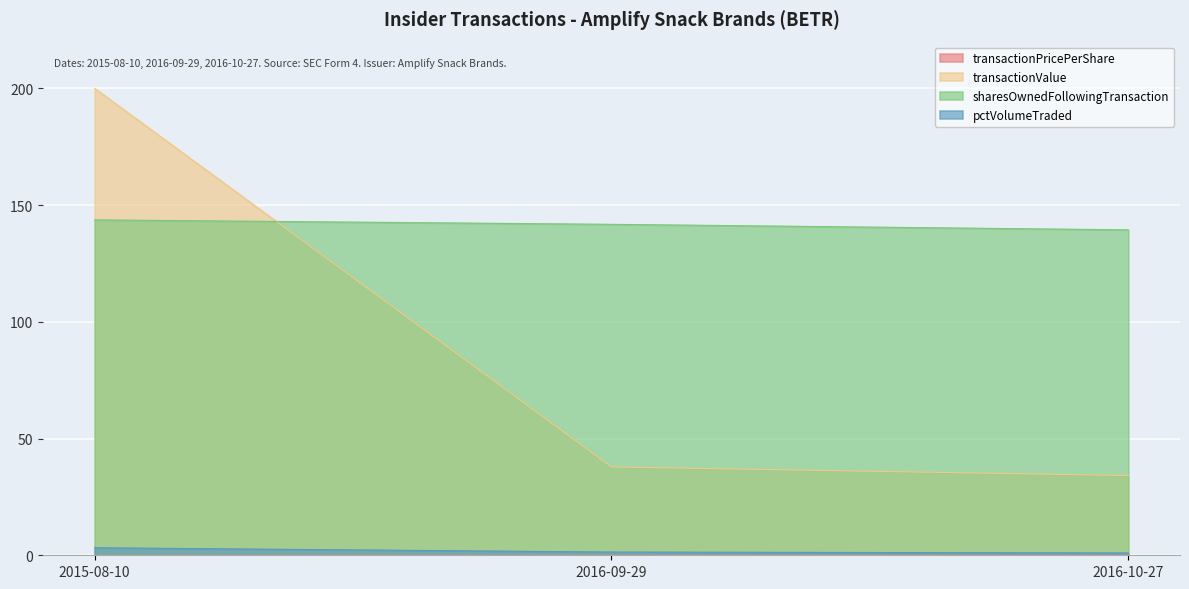

Which series has the largest total across all categories?

sharesOwnedFollowingTransaction